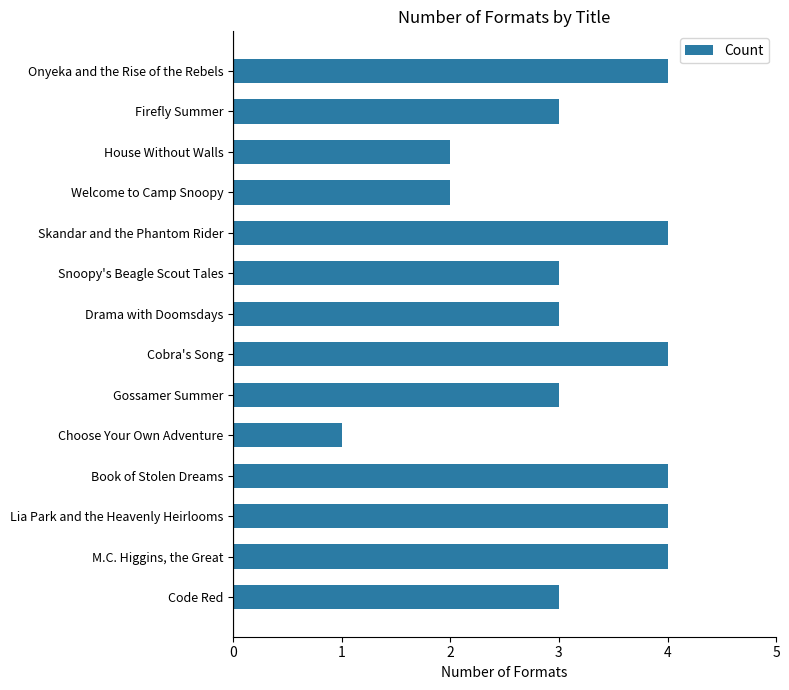

Read the value at Code Red.

3